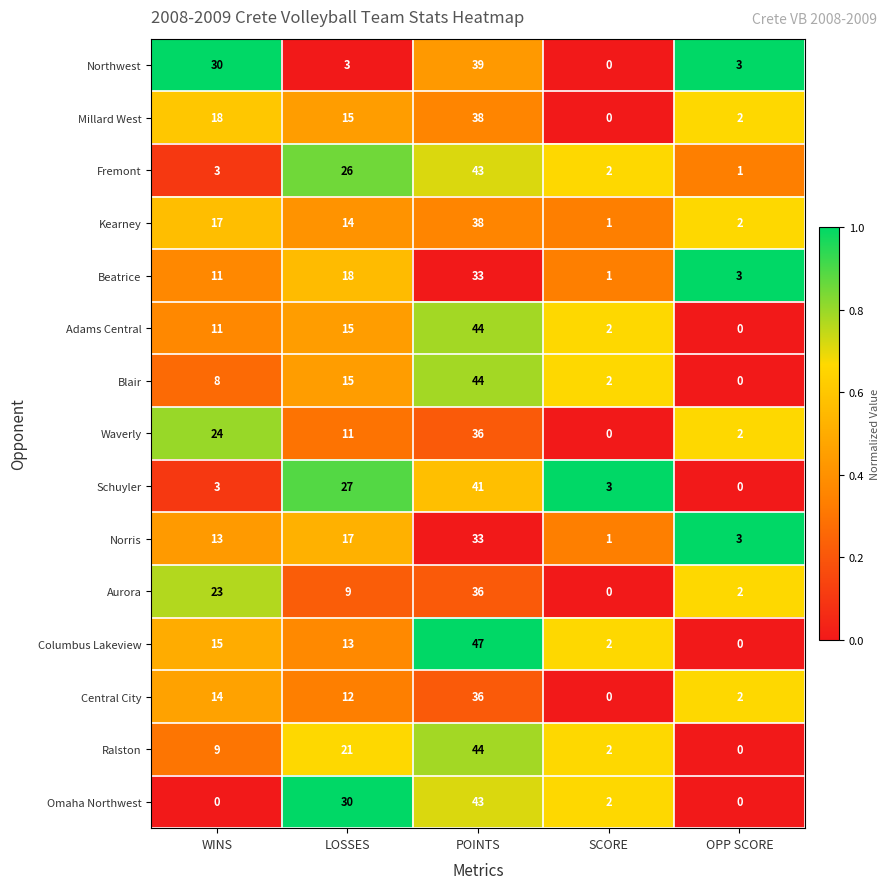

Which series has the largest range (max minus min)?

Columbus Lakeview